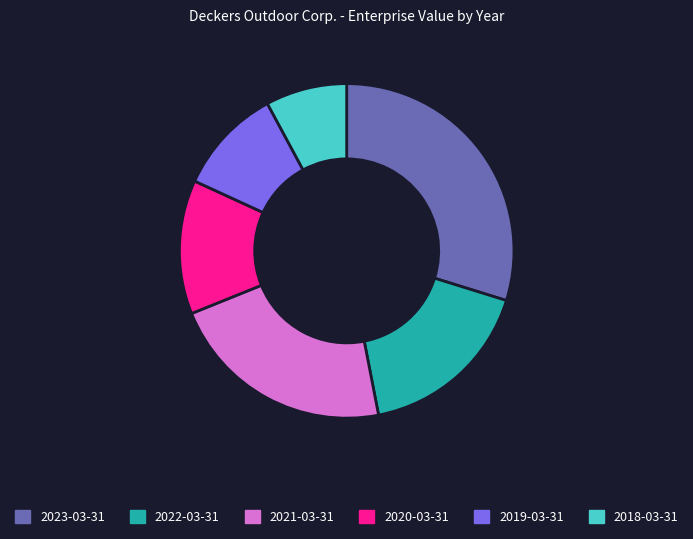

Is there any slice that represents more than half of the pie?

No